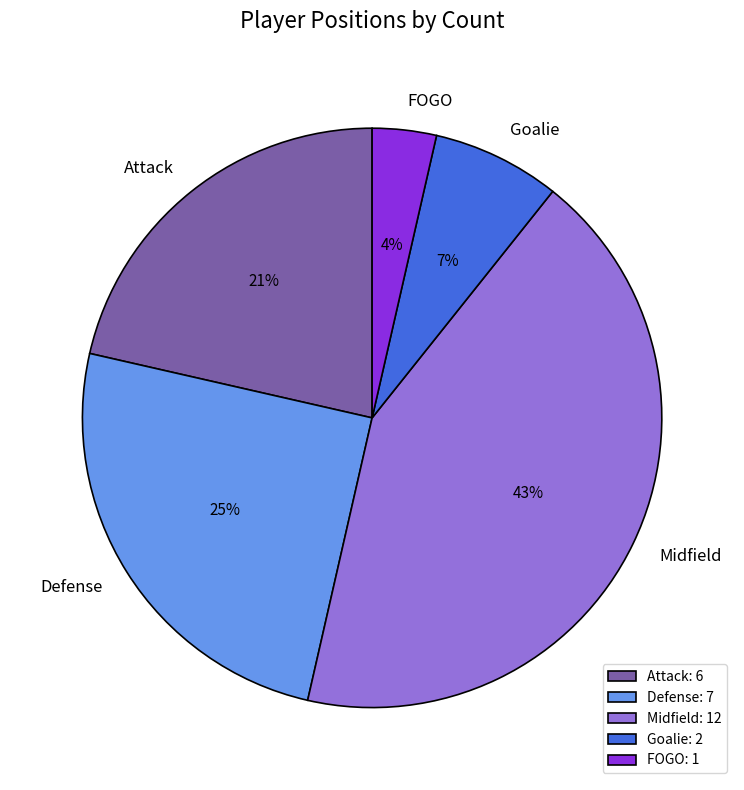

To the nearest percent, what percentage of the pie is Defense?

25%